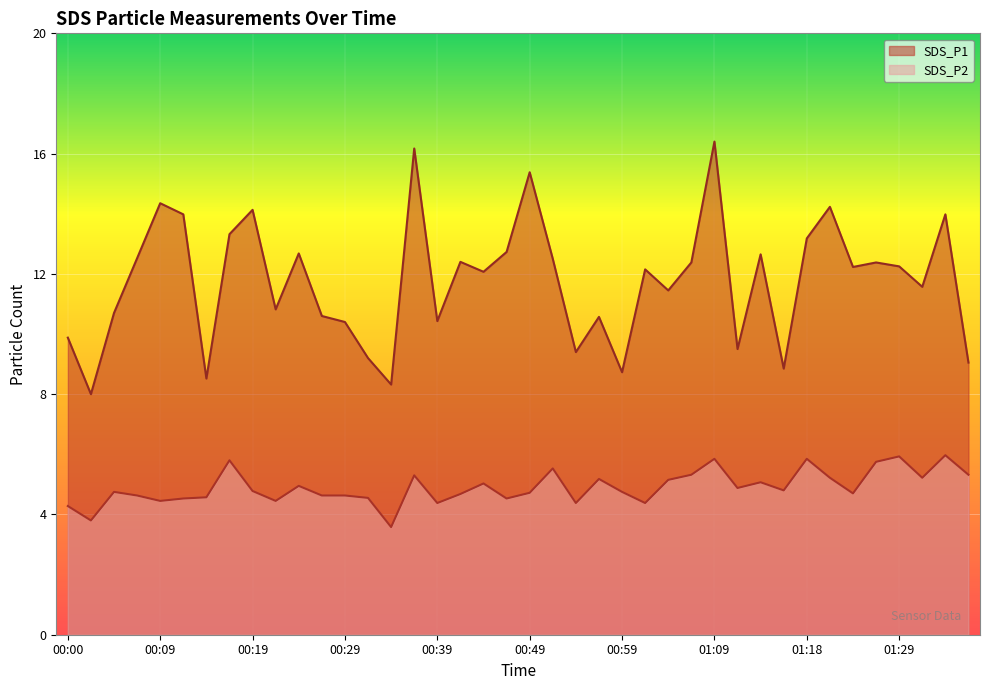

How many lines are shown in the chart?

2